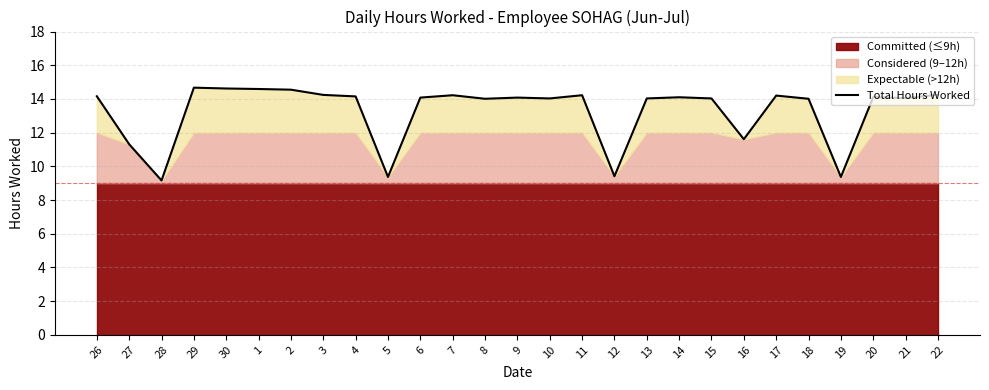

At which category does the chart reach its peak across all series?

29